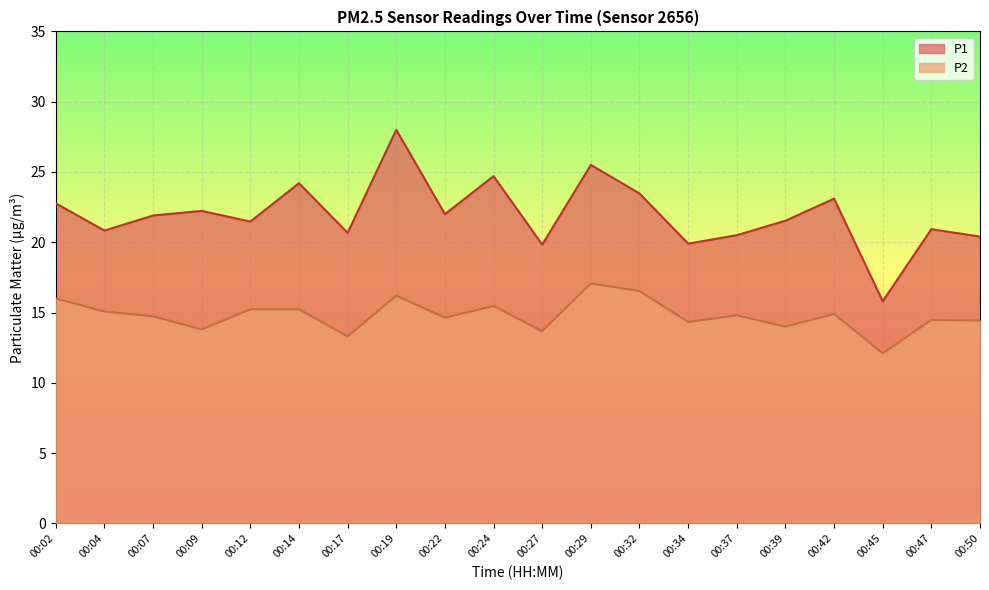

At which label is P2 closest to 14?

00:39